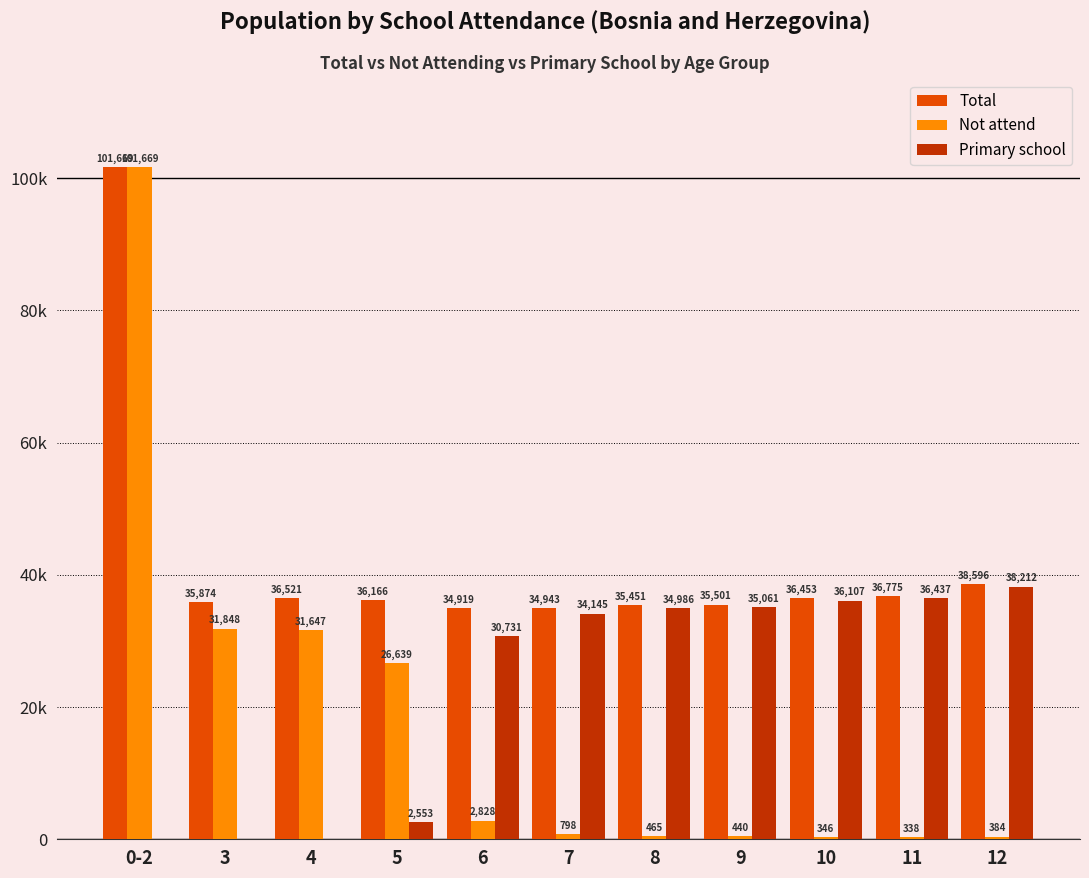

Reading left to right, list all the values displayed in this chart.

Total: 101669	35874	36521	36166	34919	34943	35451	35501	36453	36775	38596
Not attend: 101669	31848	31647	26639	2828	798	465	440	346	338	384
Primary school: 0	0	0	2553	30731	34145	34986	35061	36107	36437	38212